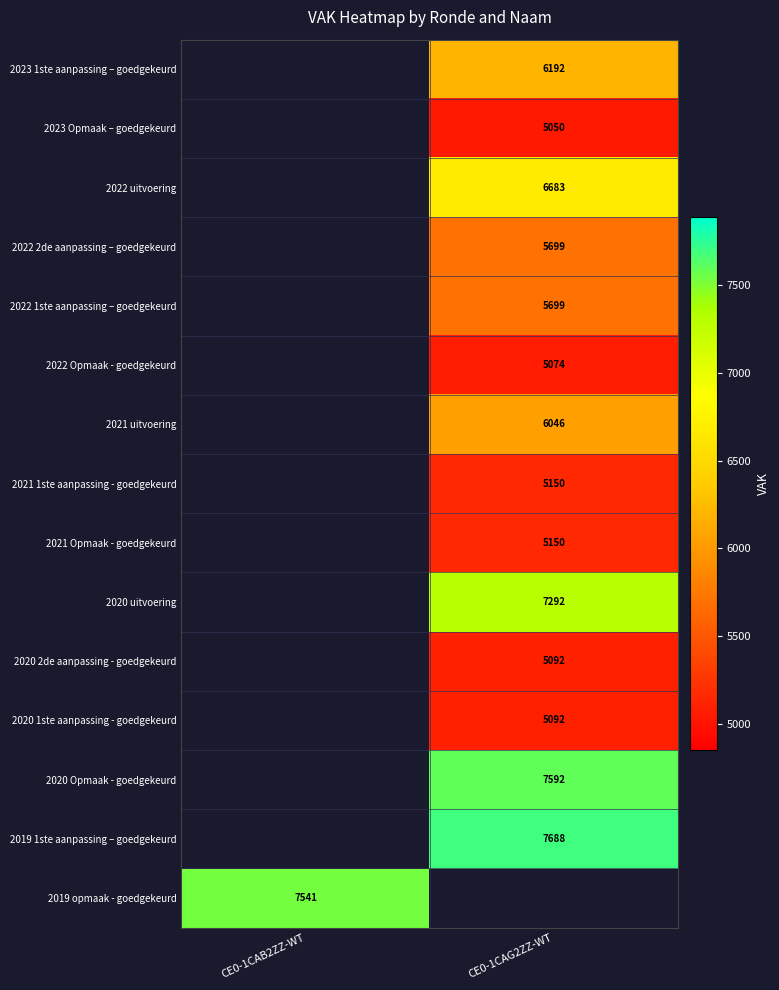

Is it true that 2023 Opmaak – goedgekeurd equals 8679 at CE0-1CAG2ZZ-WT?

False